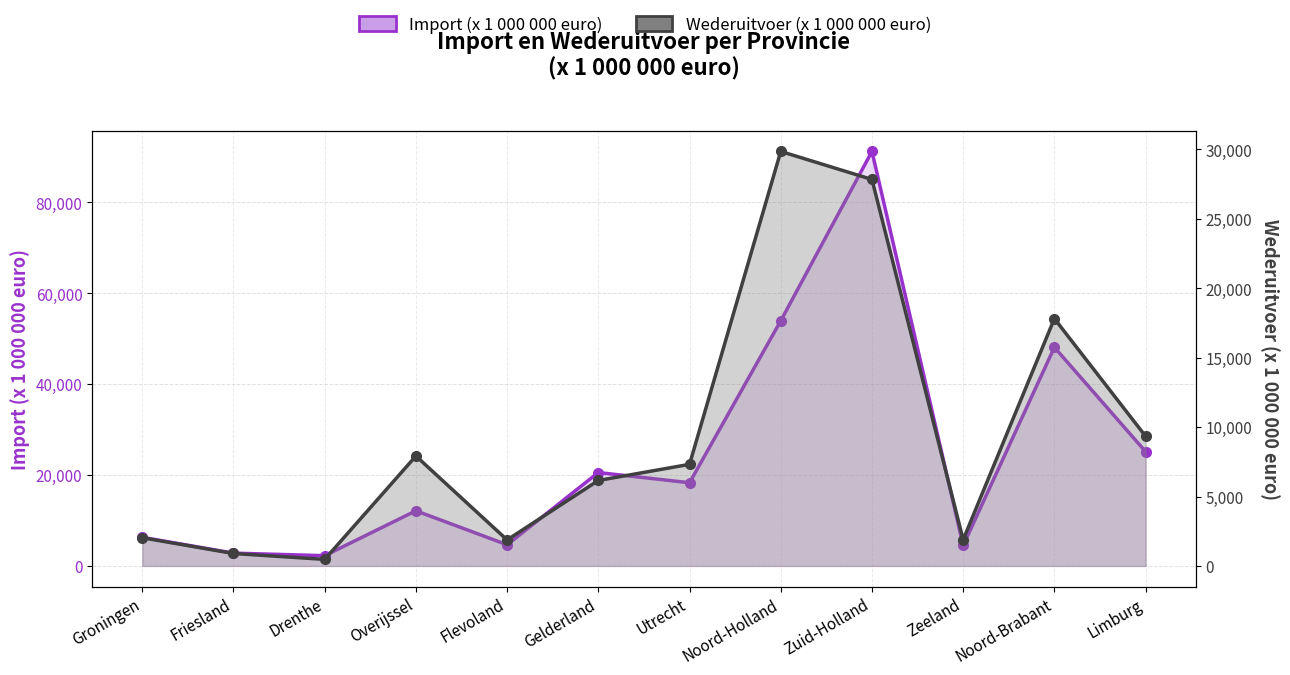

Count the number of categories in the chart.

12